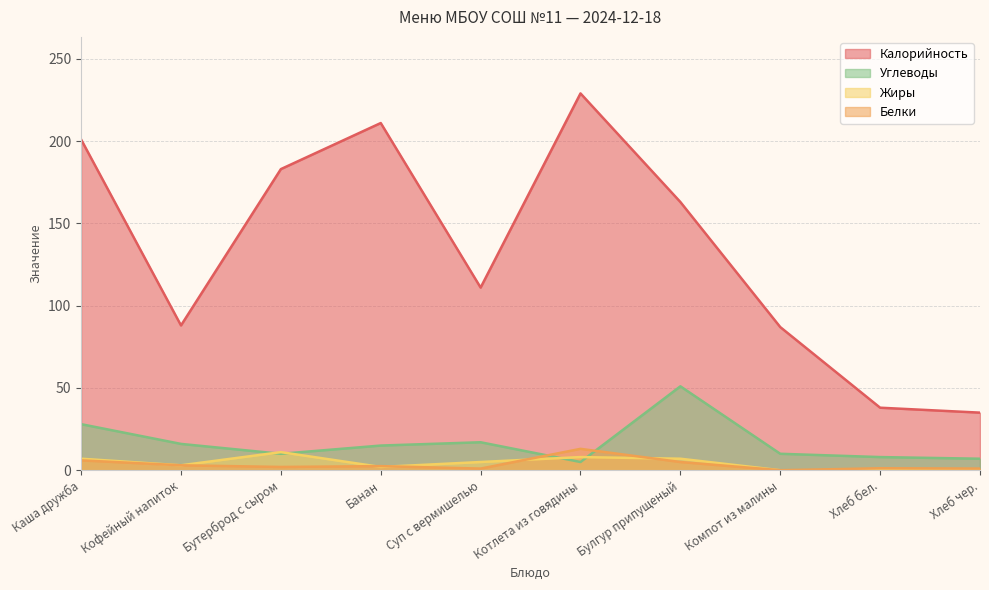

What are all the series names shown in the legend?

Калорийность, Углеводы, Жиры, Белки